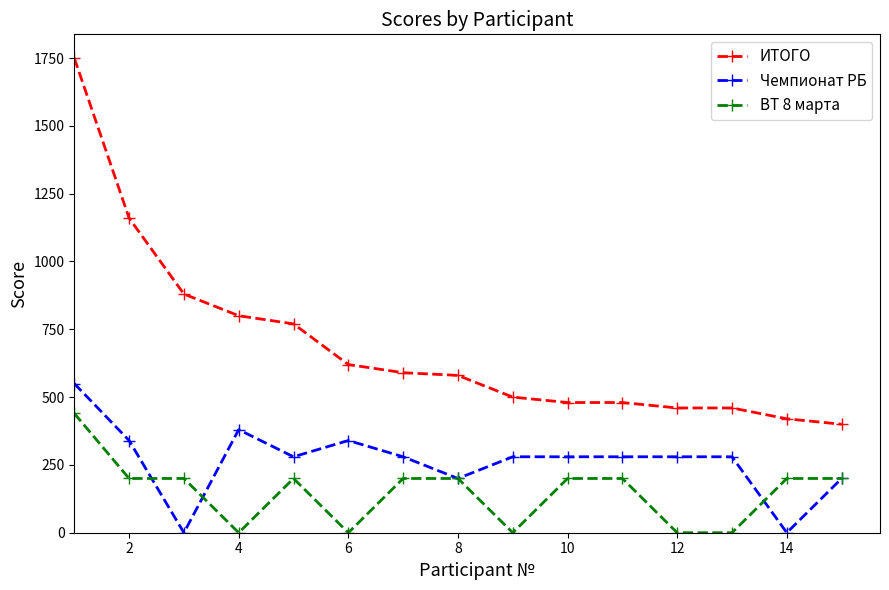

Which series has the largest total across all categories?

ИТОГО